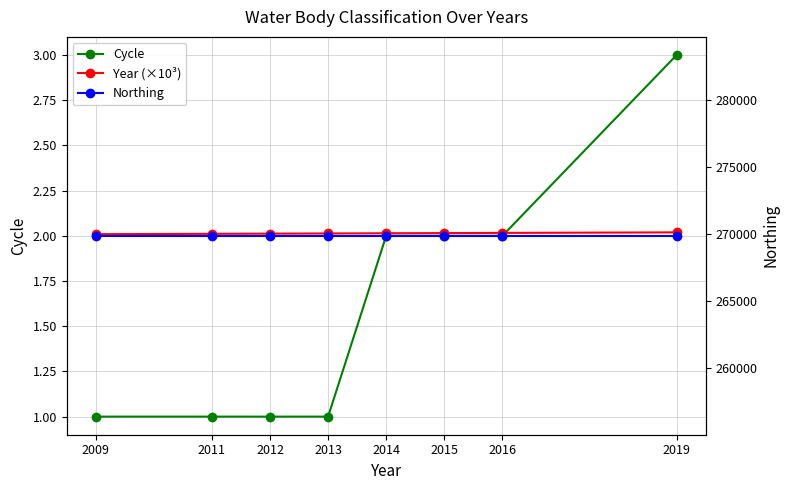

Which category has the lowest value across all series?

2009